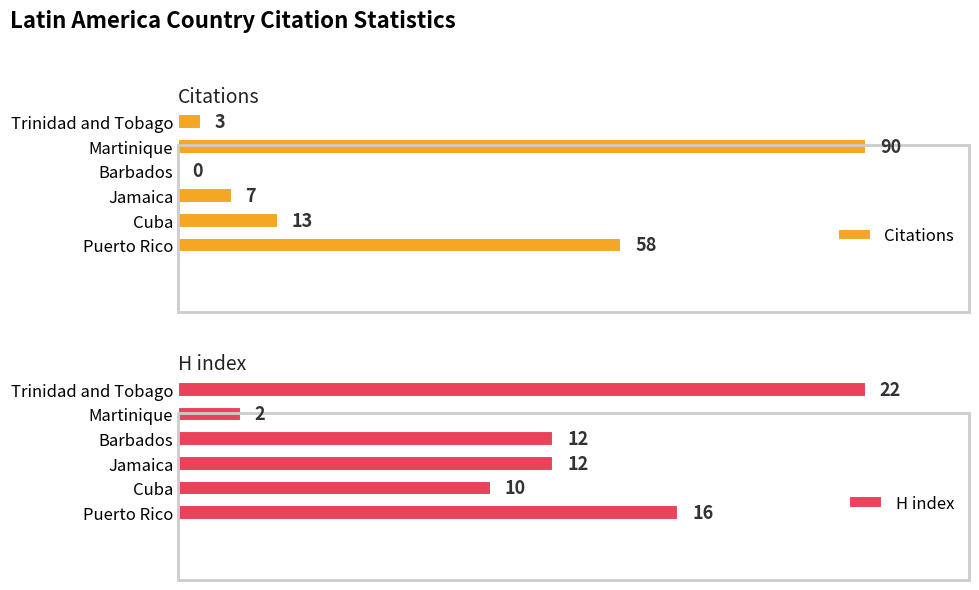

How many series are shown in this chart?

2